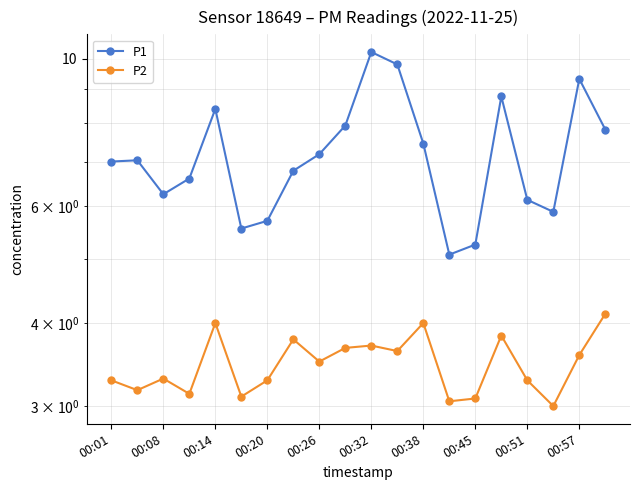

Which series changed the most between 00:01 and 00:14?

P1